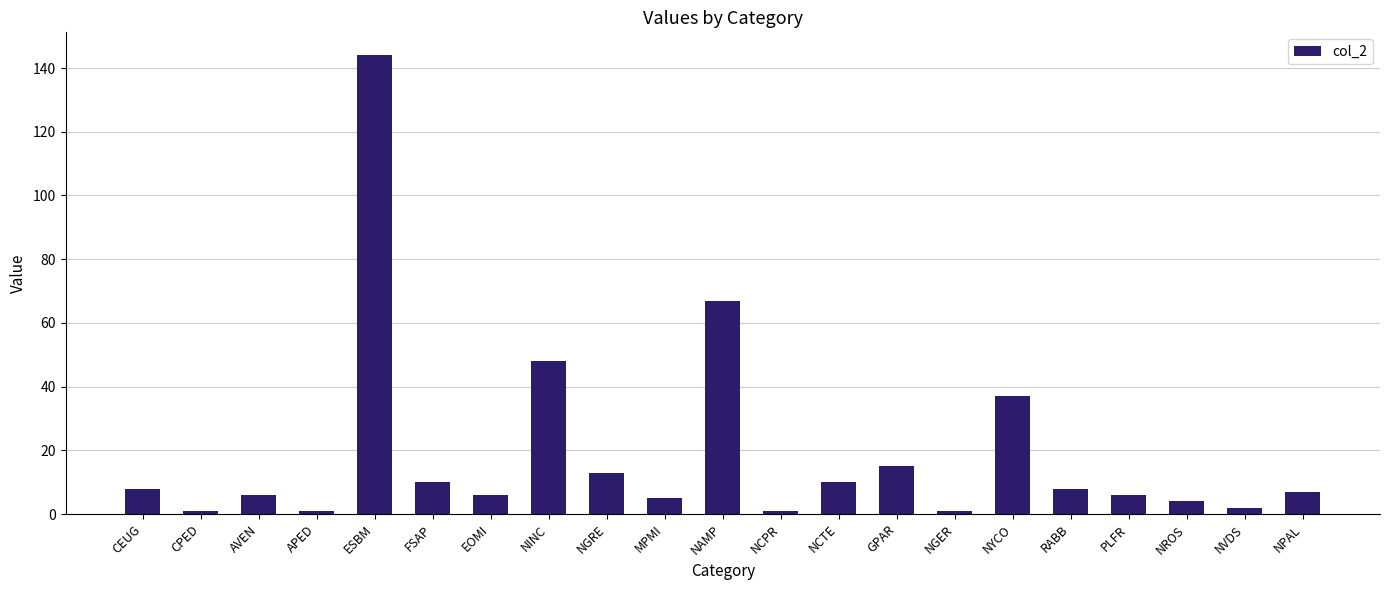

The value at RABB is 13. True or false?

False